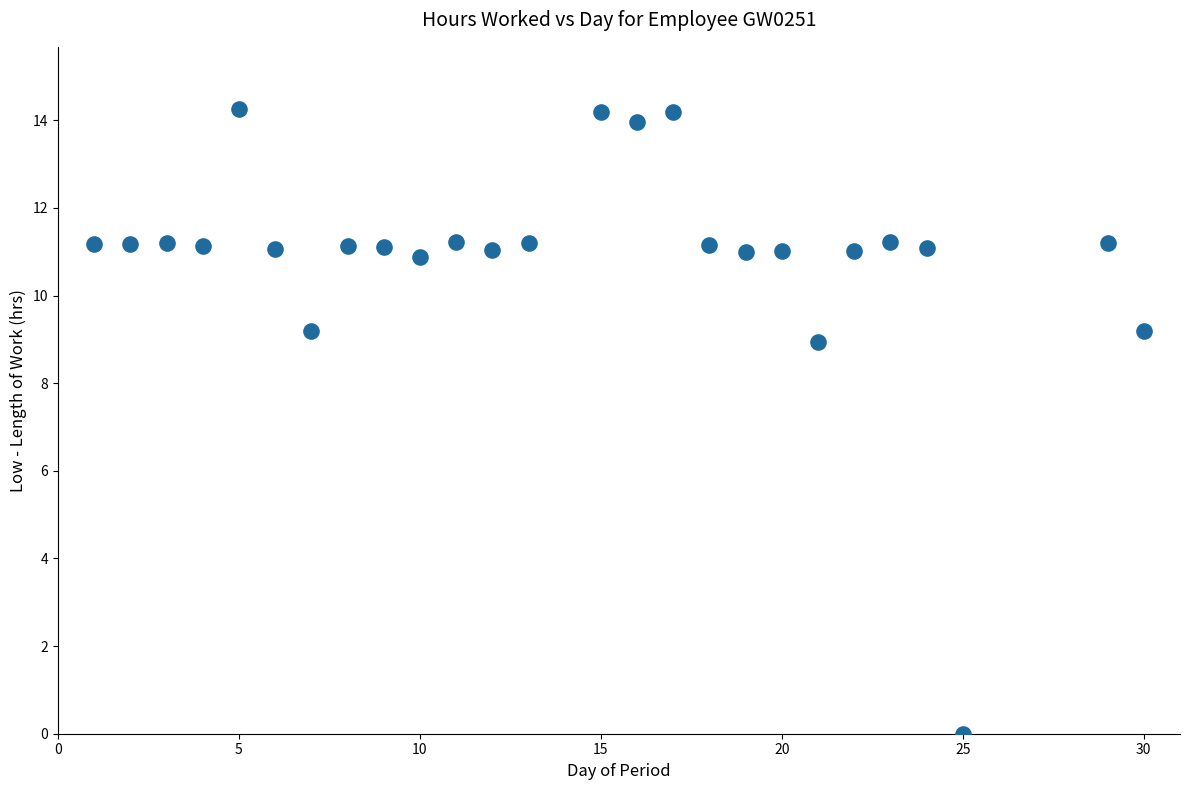

What Y value in the scatter plot is closest to 7?

8.9